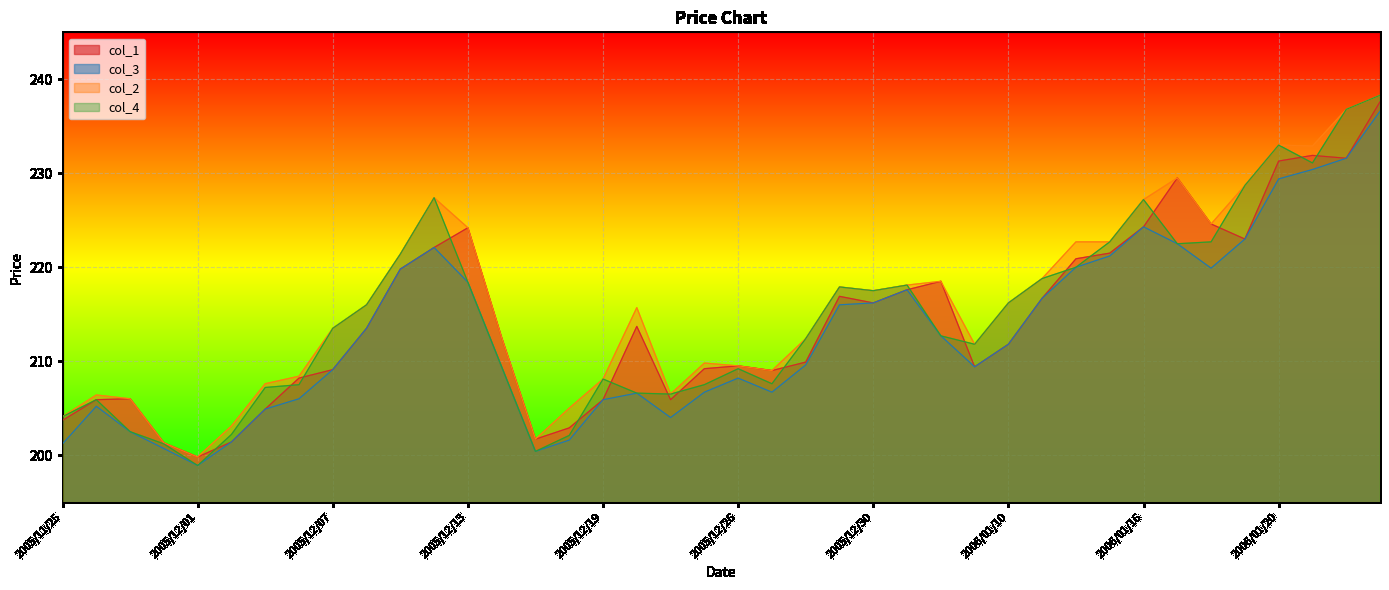

Reading left to right, extract all data points from this chart.

col_1: 203.7	205.9	206.0	201.3	199.8	201.4	204.9	208.2	209.1	213.5	219.8	222.1	224.2	212.5	201.7	202.9	205.9	213.7	205.9	209.2	209.5	209.0	209.9	216.9	216.2	217.6	218.5	209.4	211.8	216.7	220.9	221.5	224.3	229.5	224.6	223.0	231.3	231.9	231.6	237.6
col_3: 201.2	205.2	202.5	200.7	198.9	201.4	204.9	206.0	209.1	213.5	219.8	222.1	218.4	209.4	200.4	201.6	205.9	206.6	204.0	206.7	208.2	206.7	209.6	216.0	216.2	217.6	212.7	209.4	211.8	216.7	220.0	221.2	224.3	222.5	219.9	223.0	229.4	230.4	231.6	236.6
col_2: 204.1	206.4	206.0	201.3	199.8	203.1	207.6	208.4	213.5	216.0	221.4	227.4	224.2	212.5	201.7	205.0	208.1	215.7	206.5	209.8	209.5	209.0	212.4	217.9	217.5	218.1	218.5	211.8	216.2	218.8	222.7	222.7	227.2	229.5	224.6	228.7	233.0	232.9	236.8	238.3
col_4: 204.1	205.9	202.5	201.2	198.9	202.2	207.2	207.5	213.5	216.0	221.4	227.4	218.4	209.4	200.4	202.1	208.1	206.6	206.5	207.5	209.2	207.6	212.4	217.9	217.5	218.1	212.7	211.8	216.2	218.8	220.0	222.7	227.2	222.5	222.7	228.7	233.0	231.1	236.8	238.3